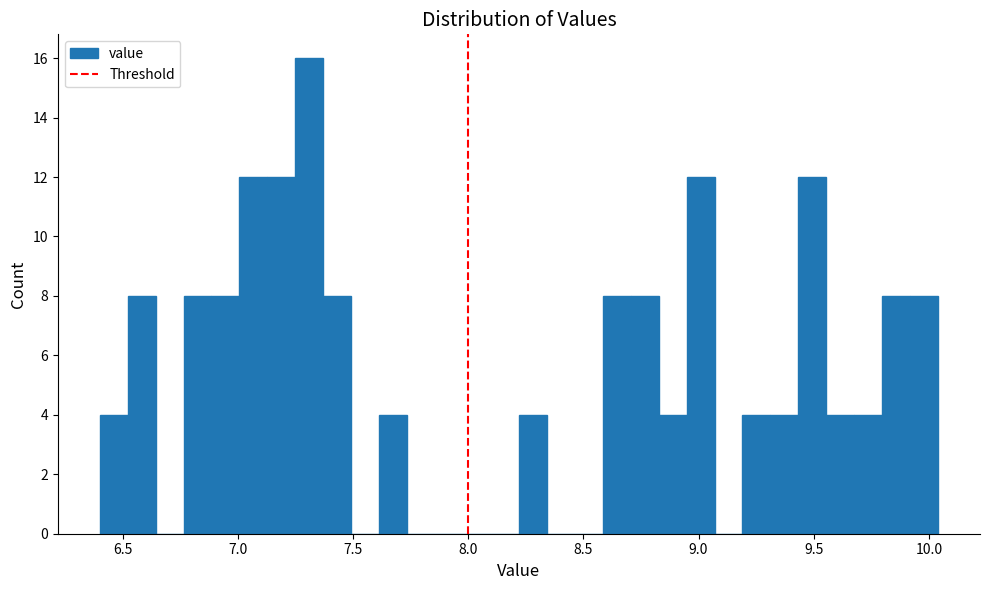

Read against the x-axis, roughly where is the centre of the tallest bar?

7.30